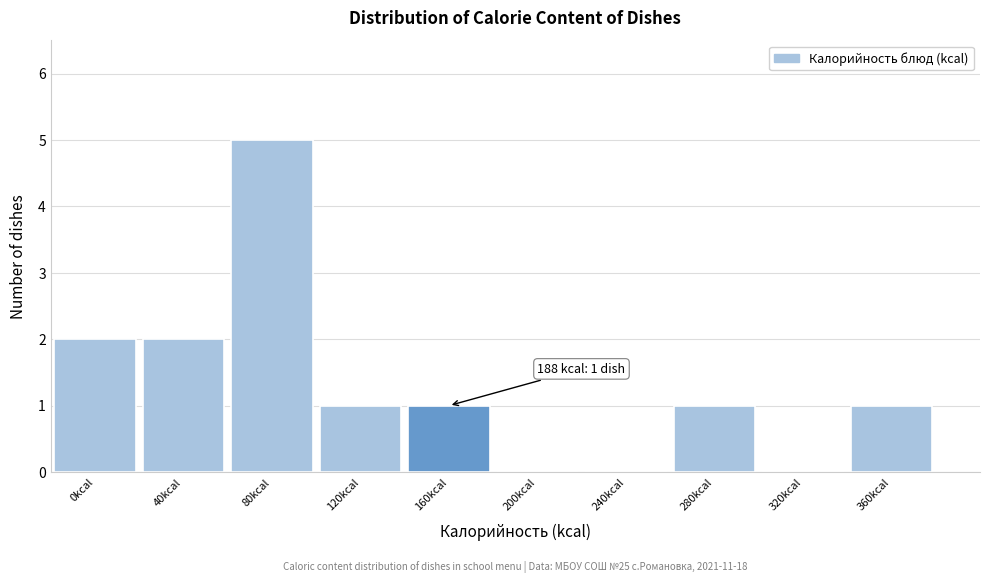

Reading left to right, what are all the values shown in this chart?

0kcal=2	40kcal=2	80kcal=5	120kcal=1	160kcal=1	200kcal=0	240kcal=0	280kcal=1	320kcal=0	360kcal=1